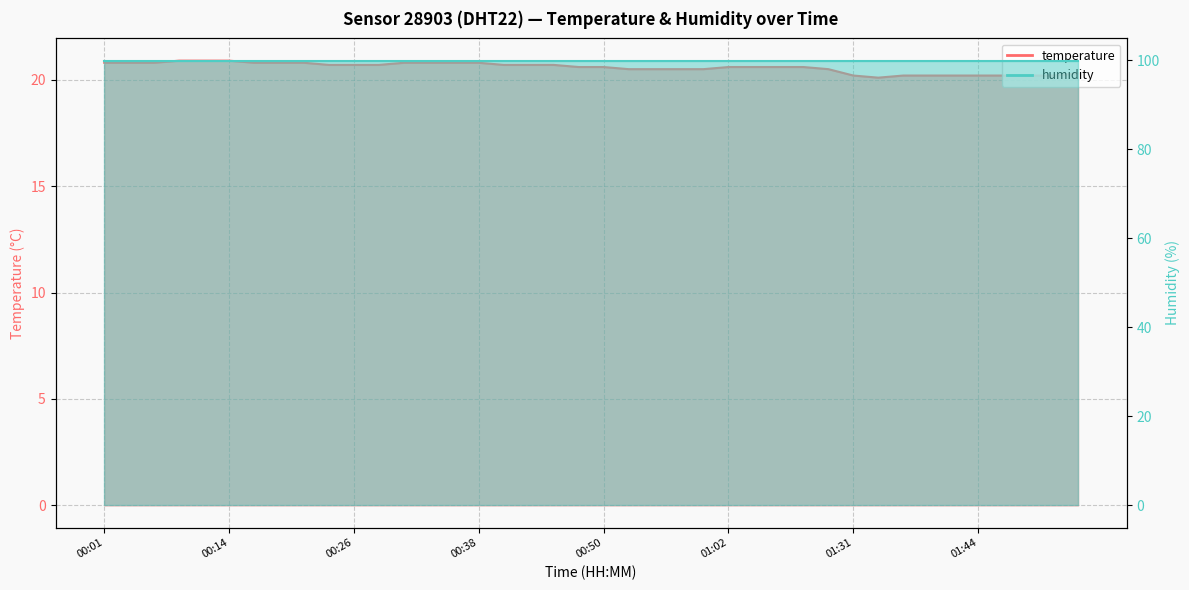

How many points are lower than both their immediate neighbors (excluding endpoints)?

1